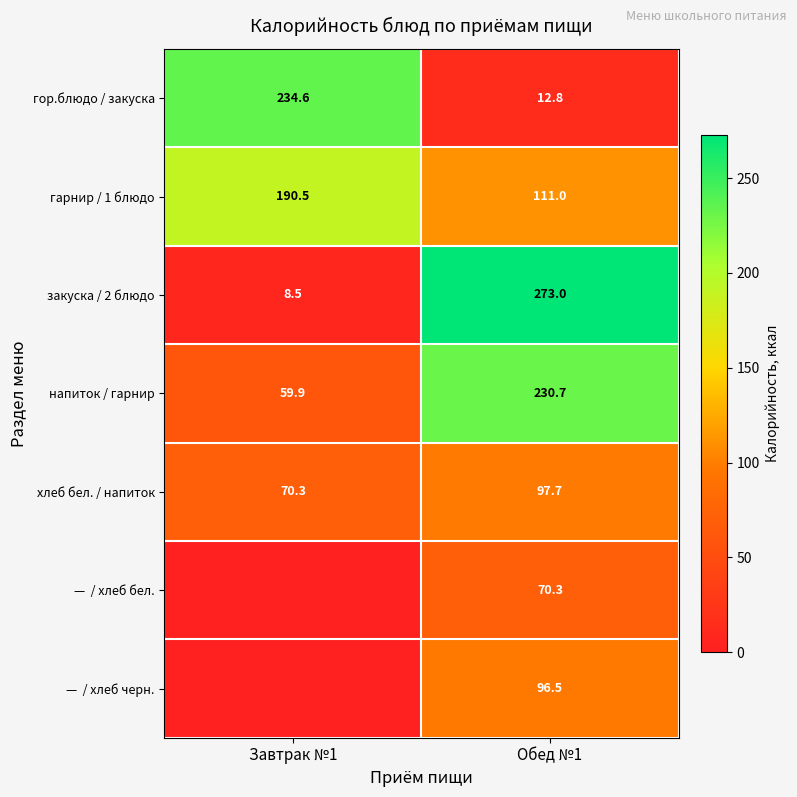

What is the difference between the highest and lowest values at Обед №1?

260.2